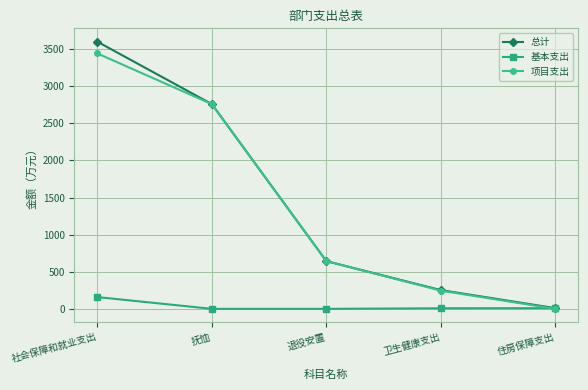

True or false: 总计 has more than 1 points higher than both neighbors.

False